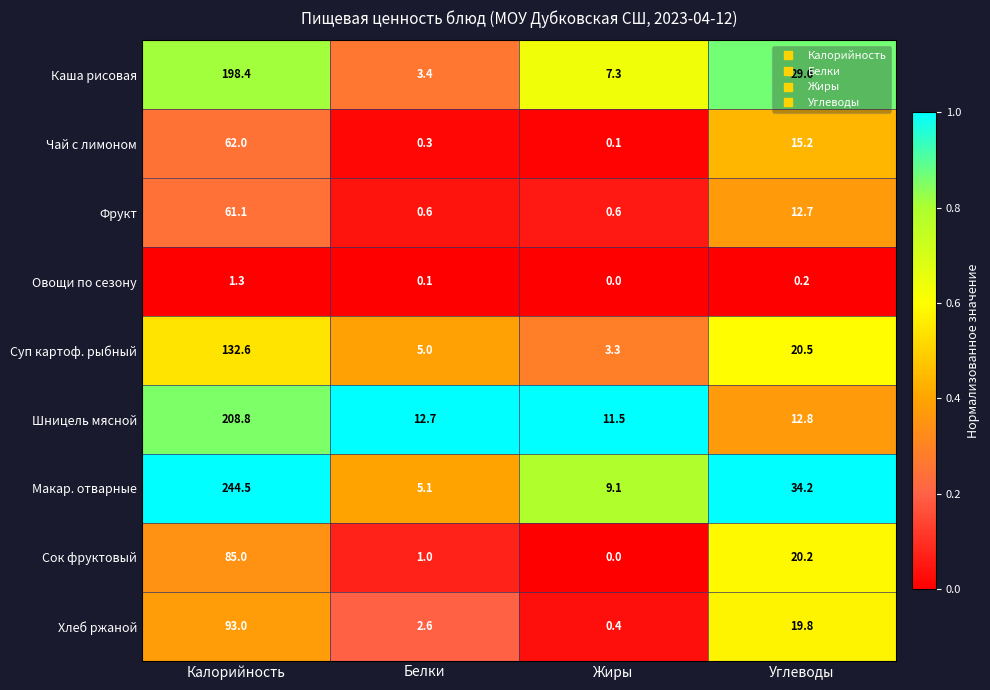

At which category is the sum across all series the highest?

Калорийность